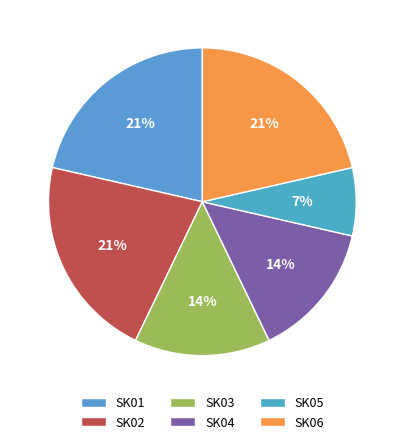

To the nearest percent, what portion does SK01 represent?

21%